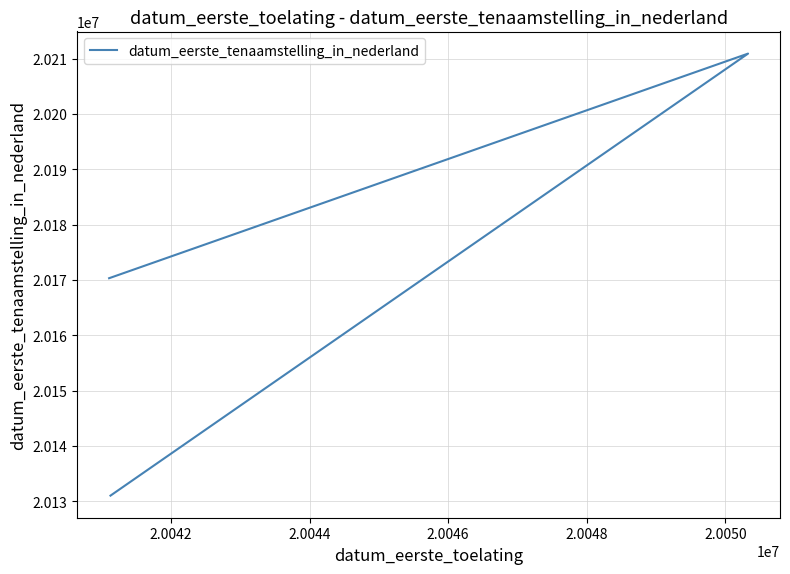

What is the value of the 1st point from the left?

20131022